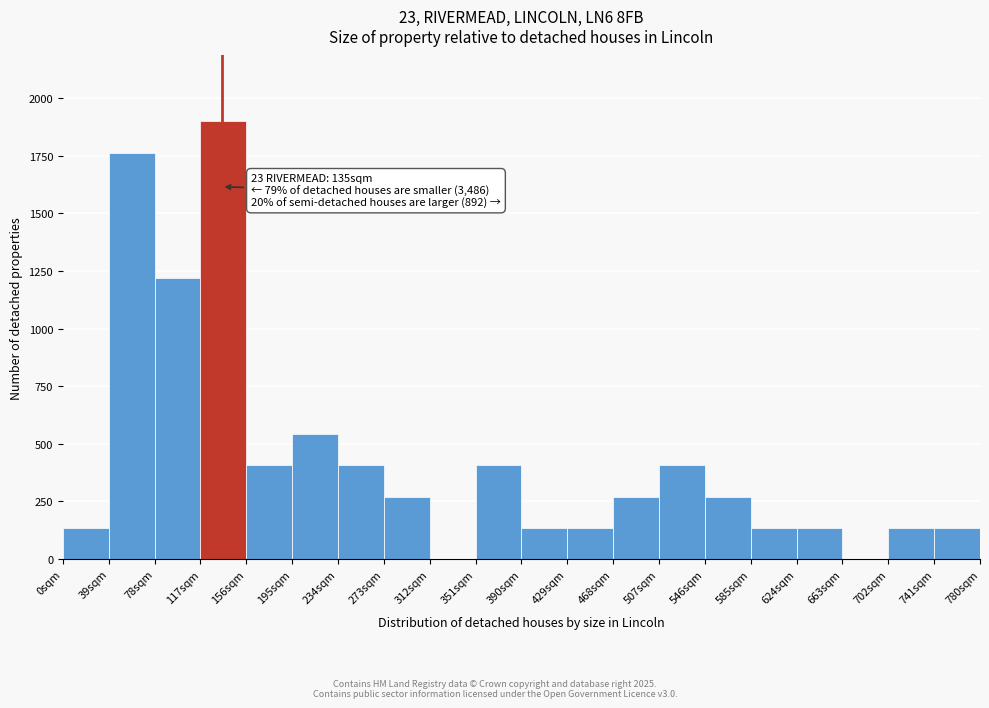

Over which range of the x-axis is the bar tallest?

117 to 156